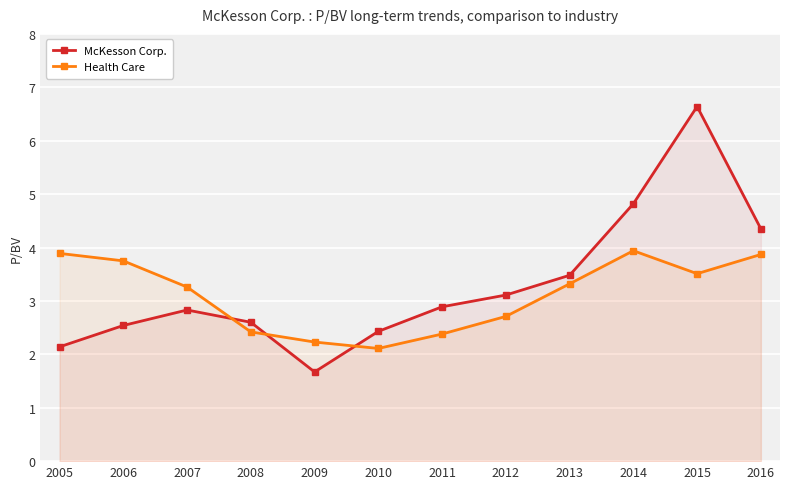

Reading left to right, transcribe all the data shown in this chart.

McKesson Corp.: 2005=2.1	2006=2.5	2007=2.8	2008=2.6	2009=1.7	2010=2.4	2011=2.9	2012=3.1	2013=3.5	2014=4.8	2015=6.6	2016=4.3
Health Care: 2005=3.9	2006=3.8	2007=3.3	2008=2.4	2009=2.2	2010=2.1	2011=2.4	2012=2.7	2013=3.3	2014=3.9	2015=3.5	2016=3.9